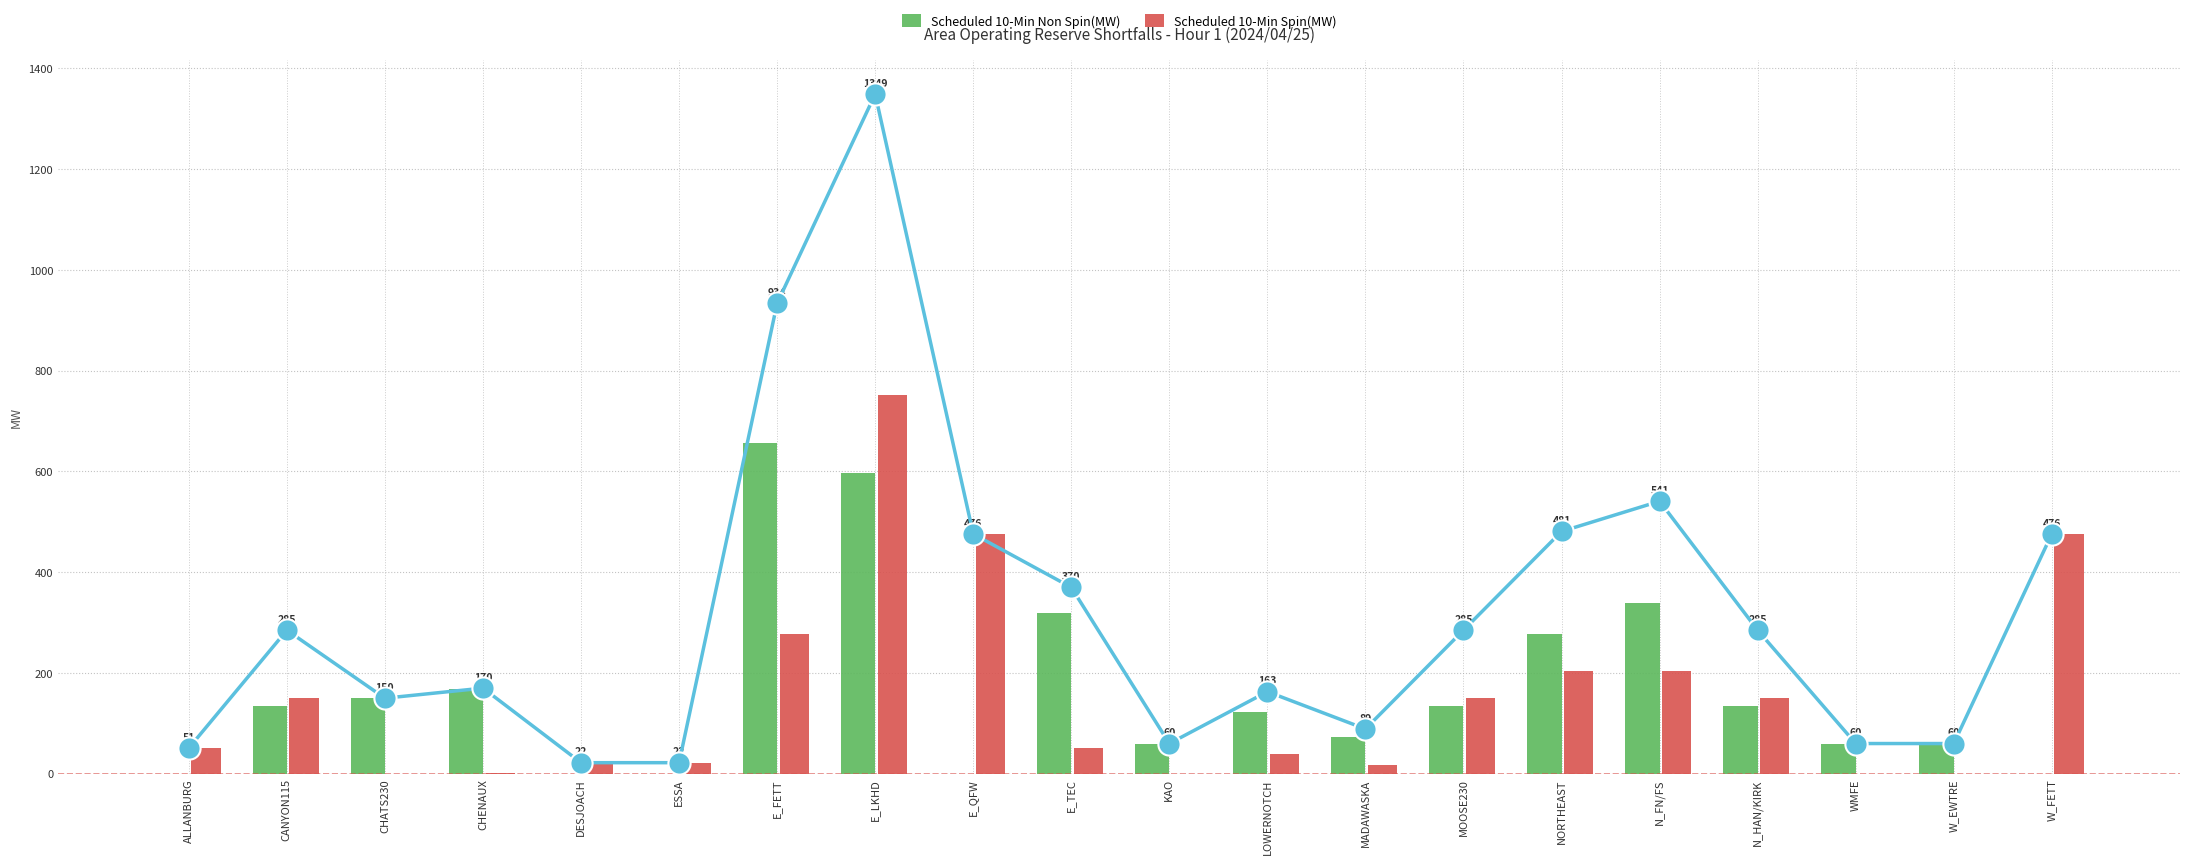

What is the label of the 20th bar from the right?

ALLANBURG